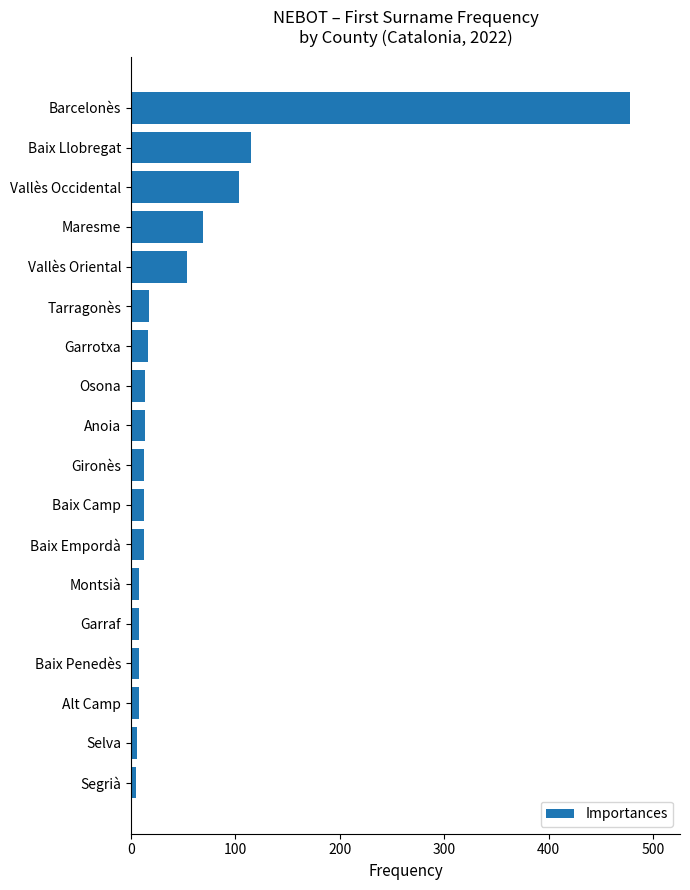

At which label is the value closest to 241?

Baix Llobregat